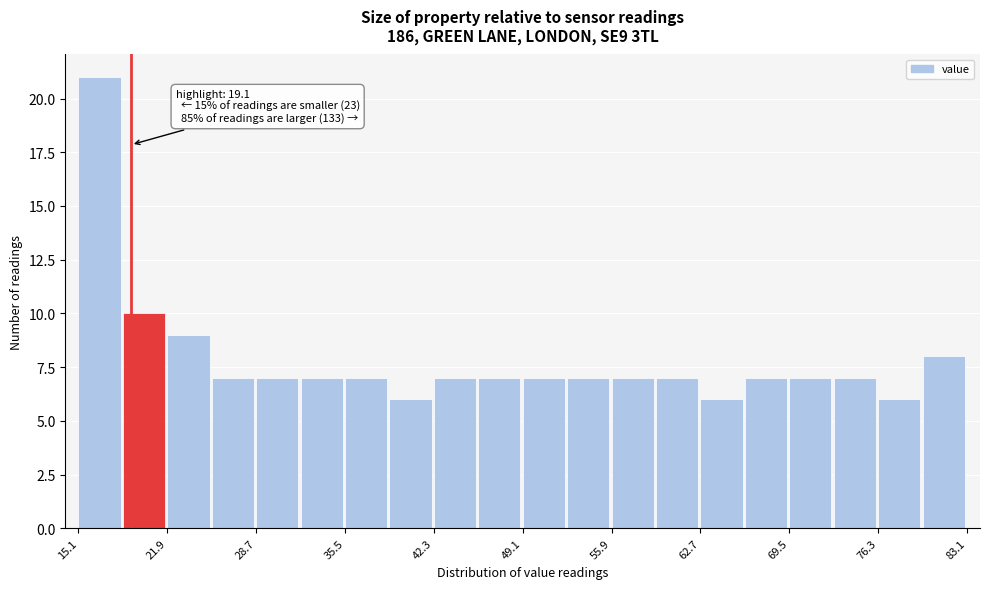

Around what value on the x-axis is the tallest bar? Give the approximate position of its centre, as read against the axis.

17